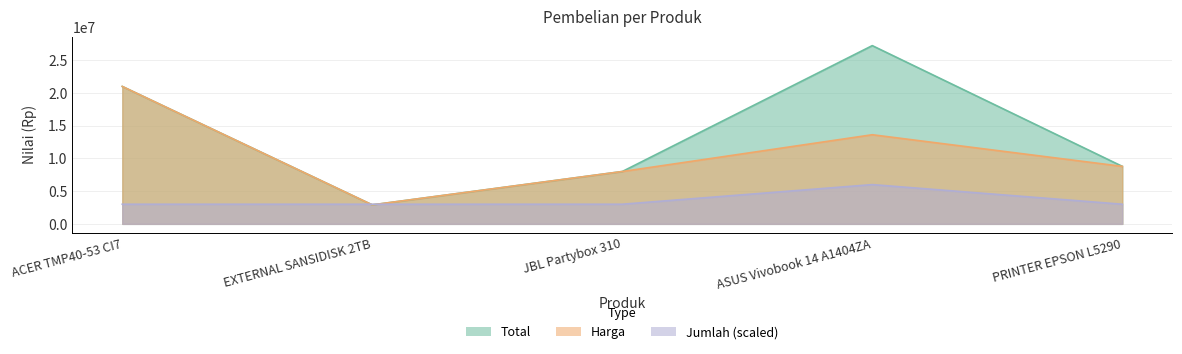

Is it true that Harga equals 14117668 at PRINTER EPSON L5290?

False